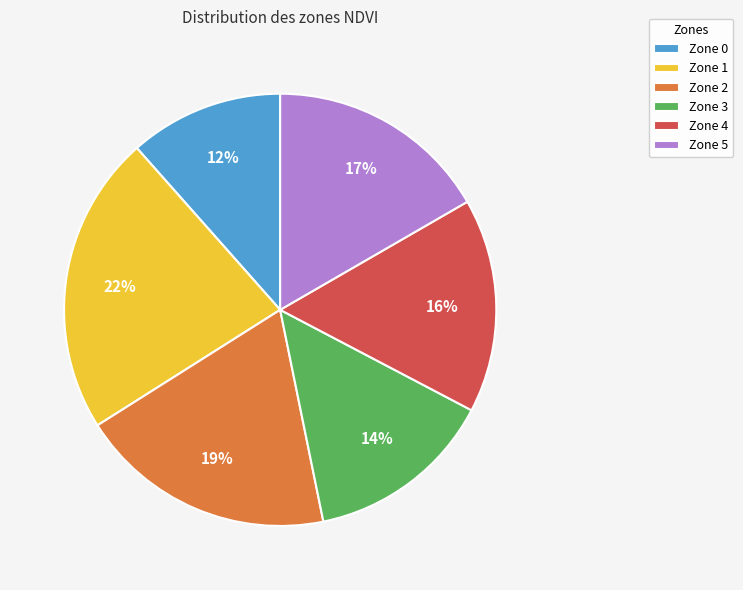

How many segments does this pie chart have?

6